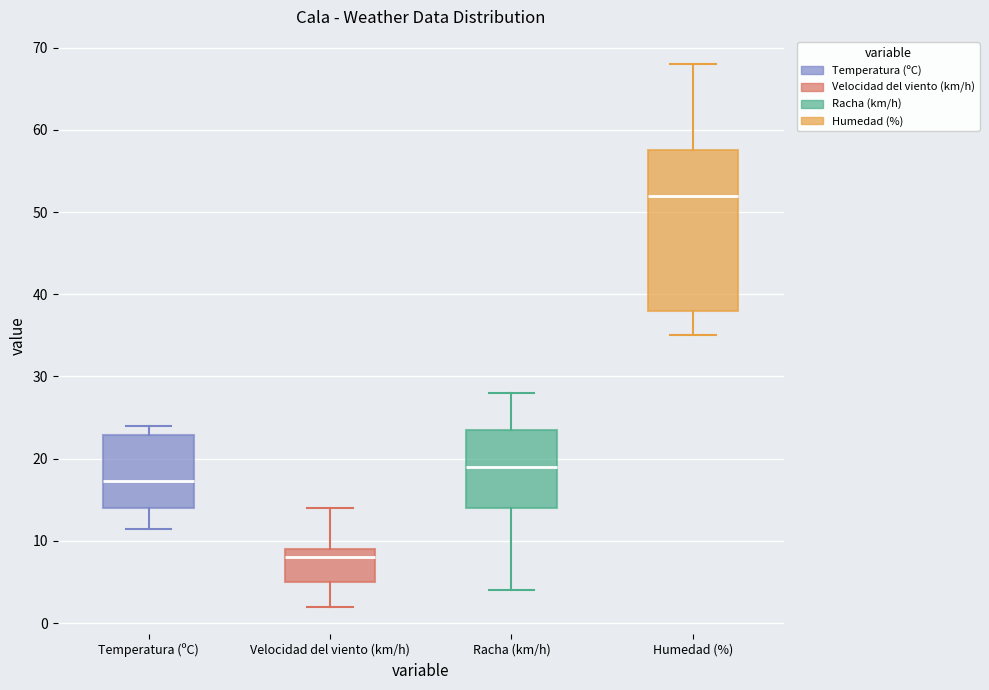

Reading left to right, transcribe this box plot: for each box, give where its median line is, the range the box spans, and where its two whiskers end, as read against the y-axis. The values are not printed on the chart, so give them approximately, as read against the axis.

Temperatura (ºC): median 17, box 14 to 23, whiskers 12 to 24
Velocidad del viento (km/h): median 8, box 5 to 9, whiskers 2 to 14
Racha (km/h): median 19, box 14 to 24, whiskers 4 to 28
Humedad (%): median 52, box 38 to 58, whiskers 35 to 68